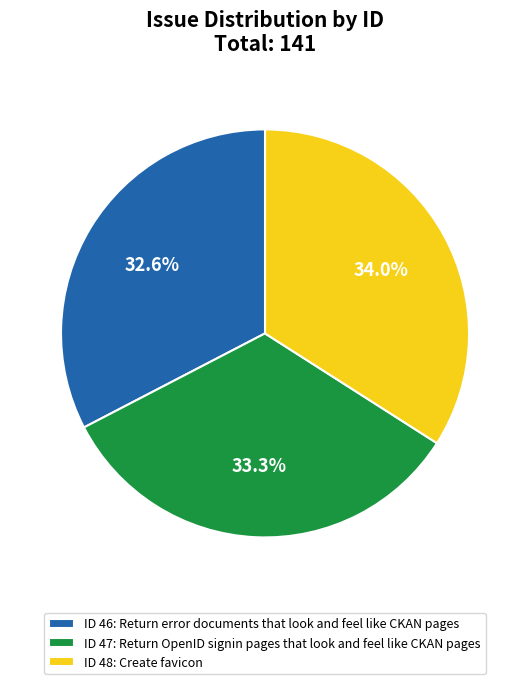

Rank the categories by value from highest to lowest.

ID 48: Create favicon, ID 47: Return OpenID signin pages that look and feel like CKAN pages, ID 46: Return error documents that look and feel like CKAN pages